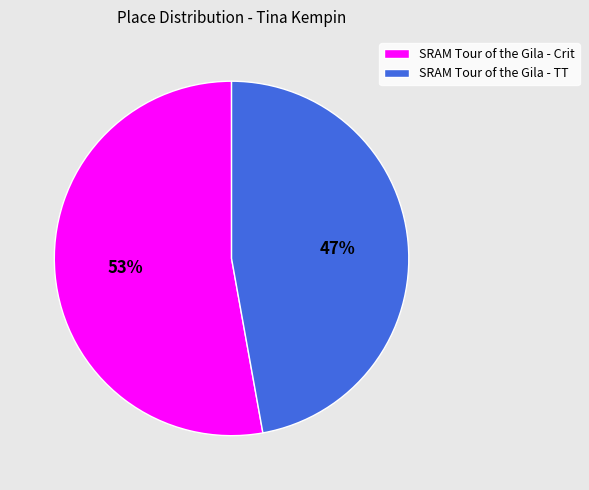

Is it true that SRAM Tour of the Gila - Crit is 53% of the pie?

True